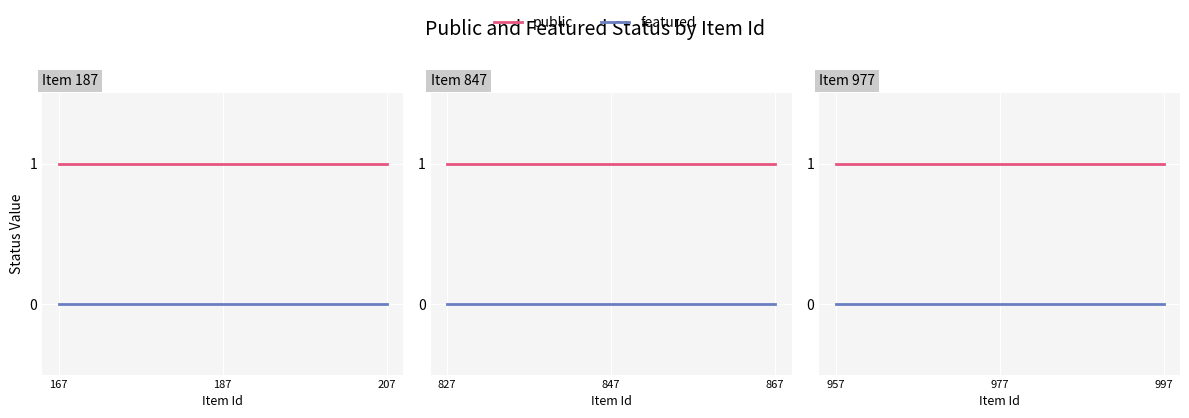

What value does the public series have at 997?

1